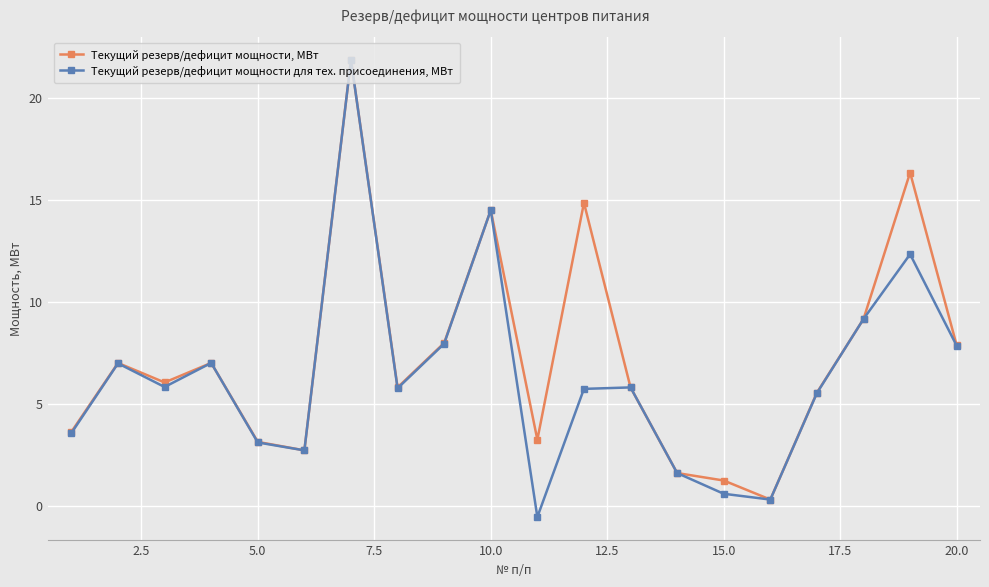

At how many categories does at least one series exceed 0?

20